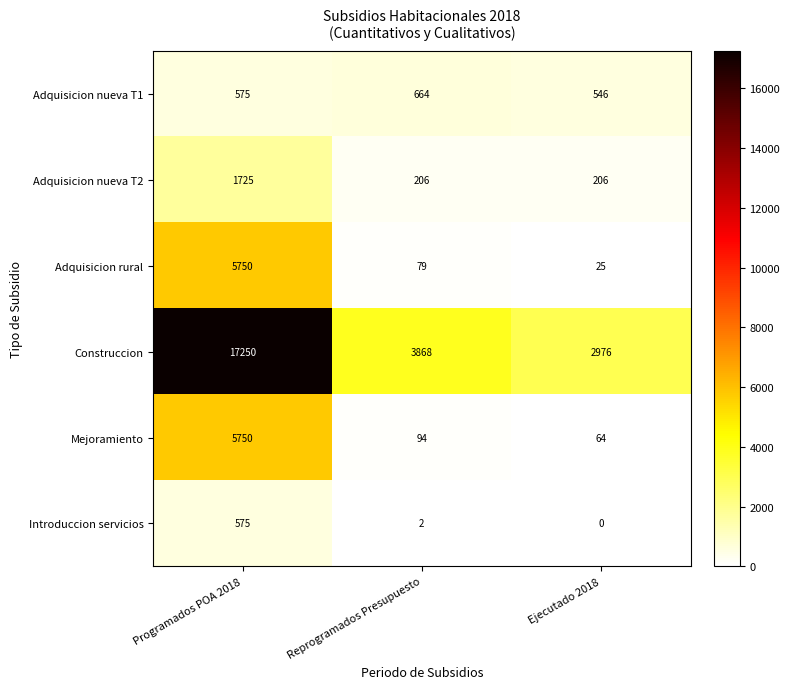

At which category is the sum across all series the highest?

Programados POA 2018